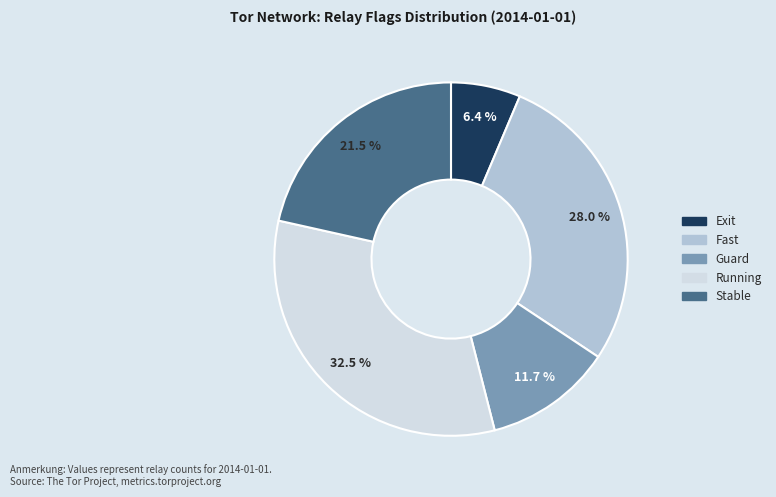

Between Guard and Running, which is larger?

Running